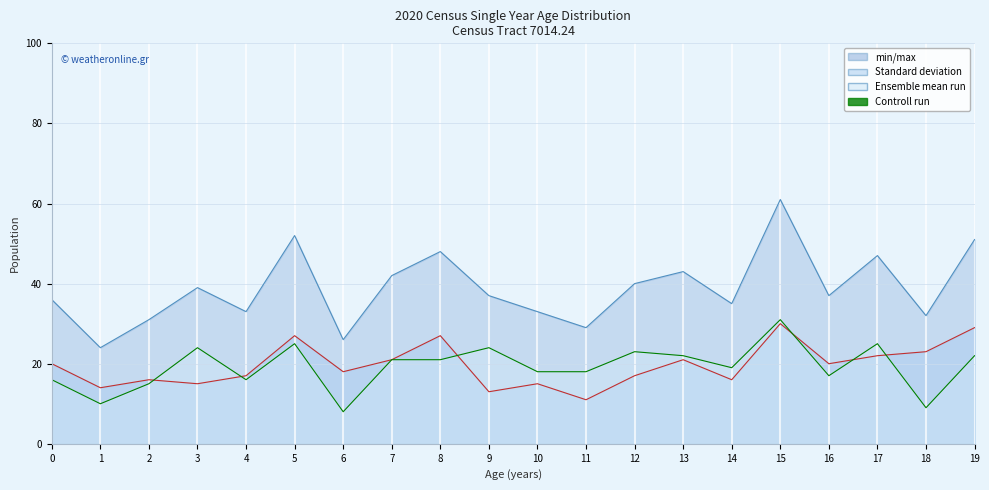

At which label does Female (control run) reach its minimum?

11